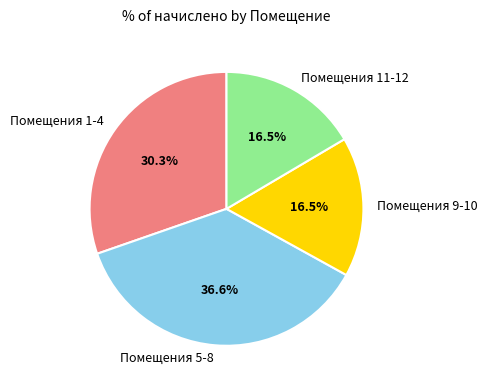

Is the sum of Помещения 11-12 and Помещения 9-10 greater than half?

No